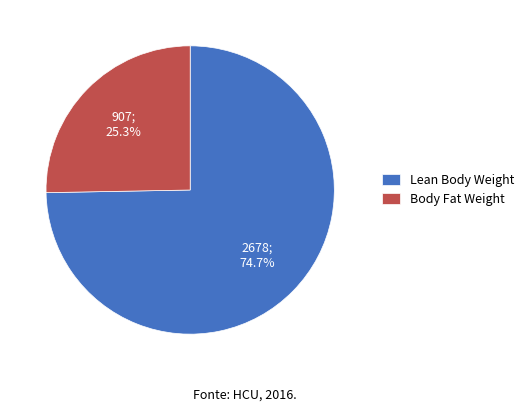

Is the sum of Body Fat Weight and Lean Body Weight greater than half?

Yes